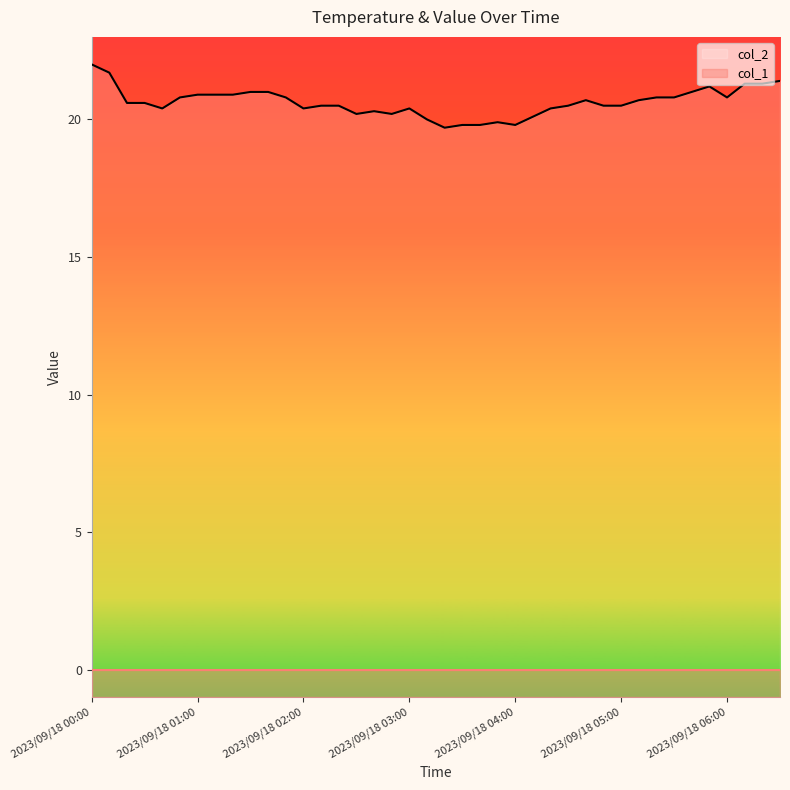

Which series has the largest total across all categories?

col_2